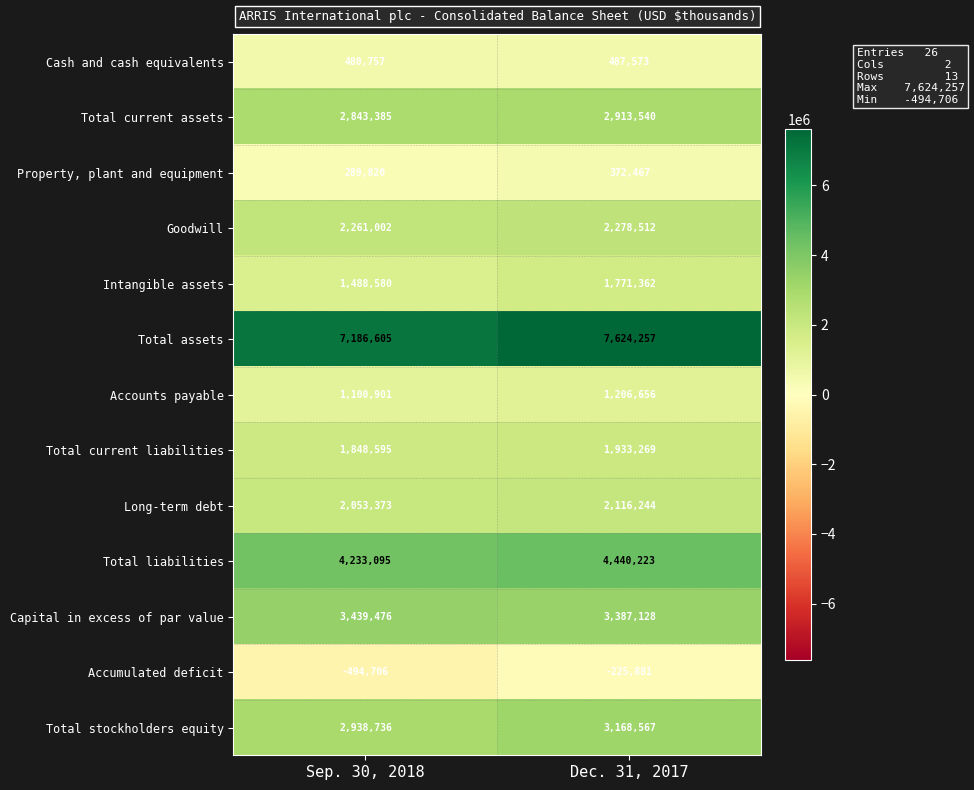

Rank the series at Sep. 30, 2018 from highest to lowest value.

Total assets, Total liabilities, Capital in excess of par value, Total stockholders equity, Total current assets, Goodwill, Long-term debt, Total current liabilities, Intangible assets, Accounts payable, Cash and cash equivalents, Property, plant and equipment, Accumulated deficit